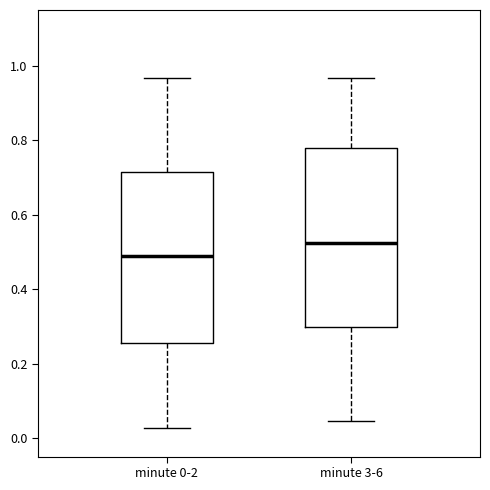

Which box's median line is the lowest?

minute 0-2